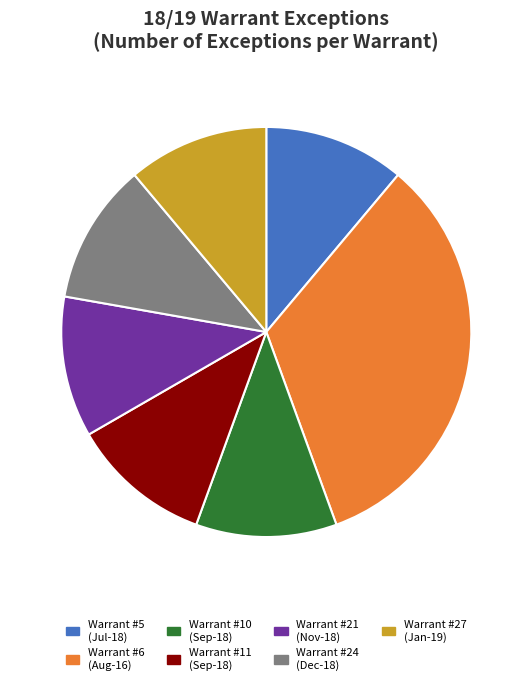

Is there any slice that represents more than half of the pie?

No